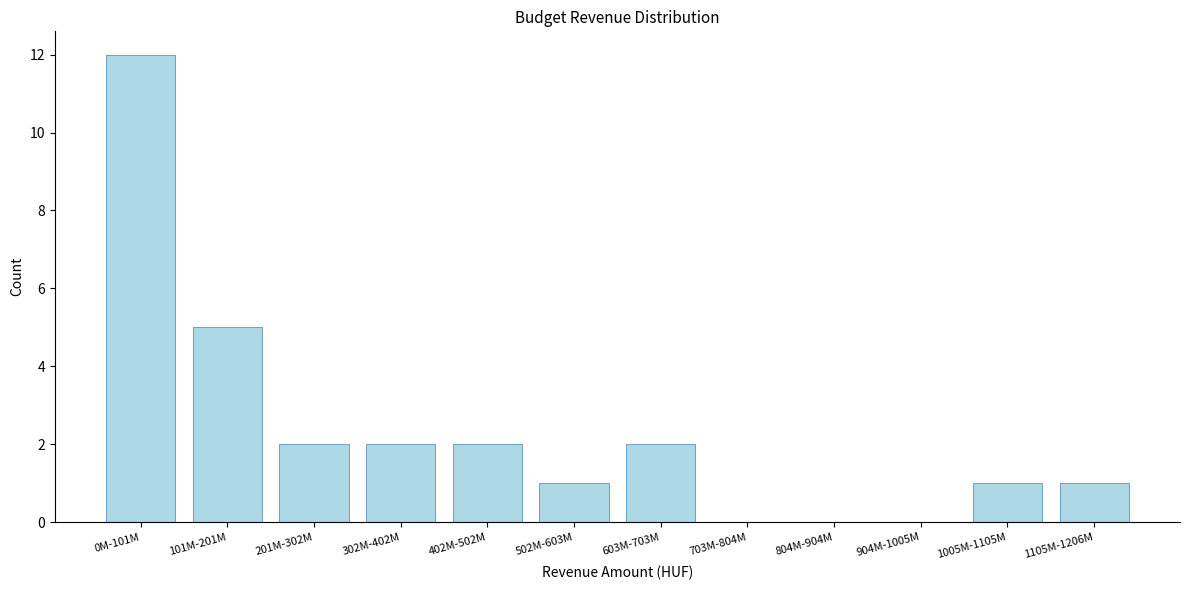

Reading right to left, list all the values displayed in this chart.

1105M-1206M=1	1005M-1105M=1	904M-1005M=0	804M-904M=0	703M-804M=0	603M-703M=2	502M-603M=1	402M-502M=2	302M-402M=2	201M-302M=2	101M-201M=5	0M-101M=12